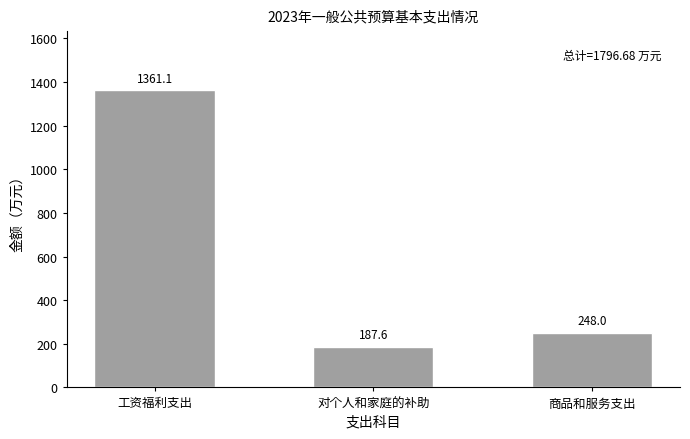

How many bars are there in total?

3